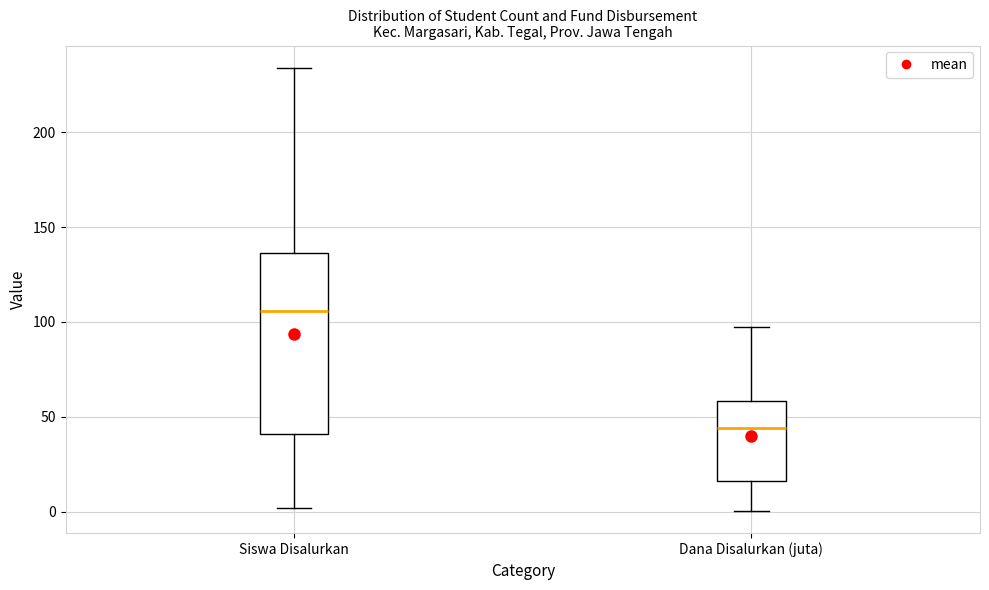

Comparing the boxes themselves (not the whiskers), which one is the tallest?

Siswa Disalurkan